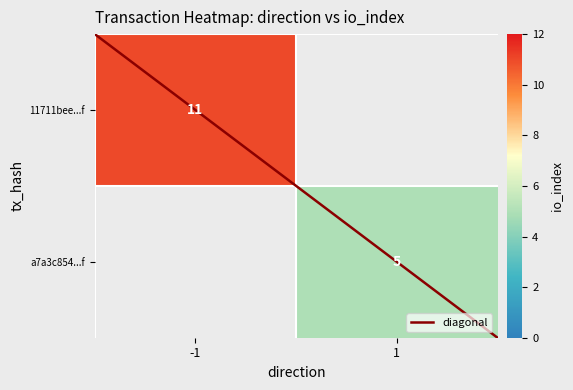

What is the maximum value shown in the chart?

11.0